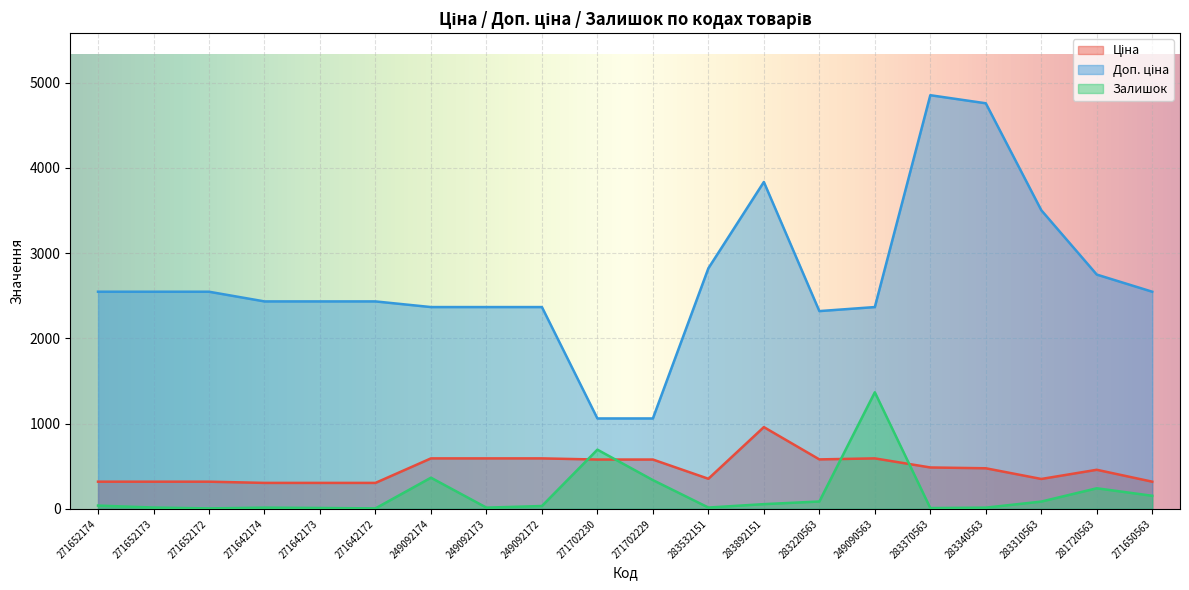

Which series changed the most between 249092174 and 283892151?

Доп. ціна